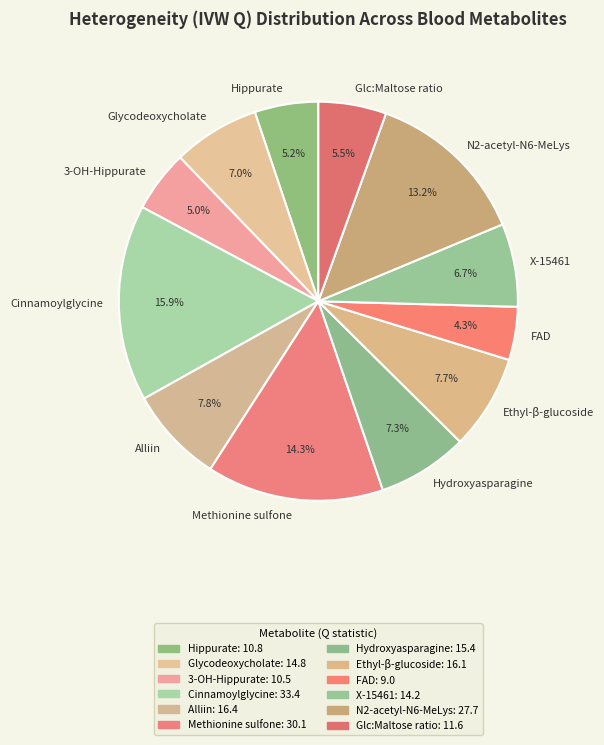

Count the number of slices in the pie.

12